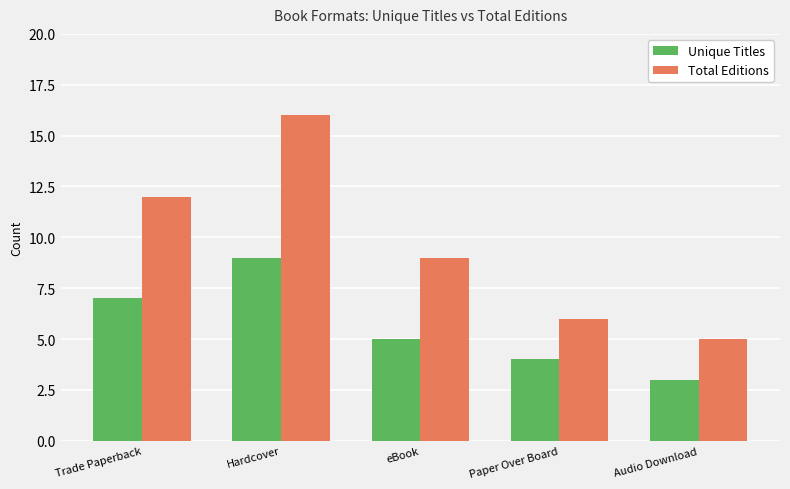

The value of Unique Titles at Paper Over Board is 4. True or false?

True